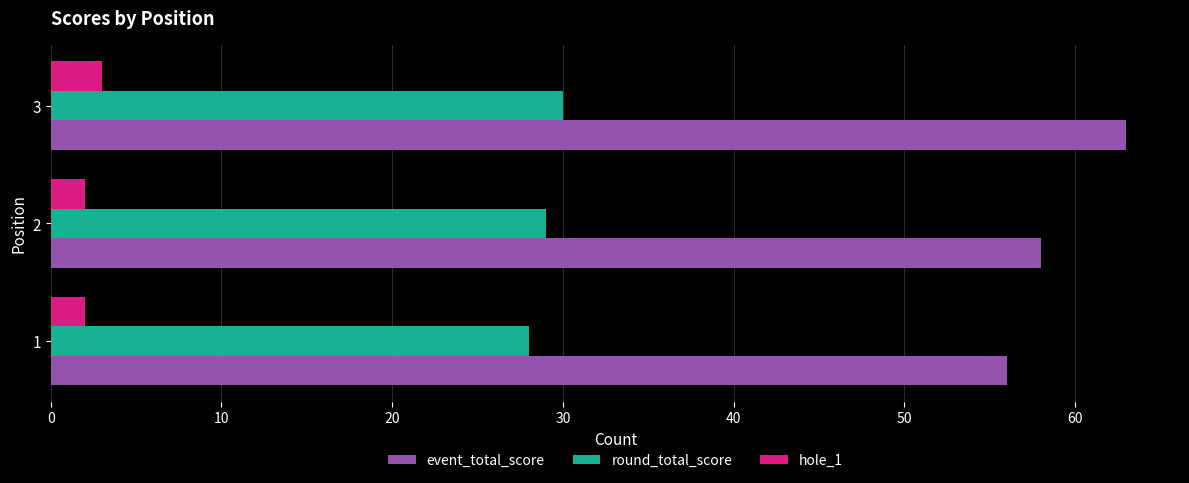

At 2, list the series in order from largest to smallest.

event_total_score, round_total_score, hole_1